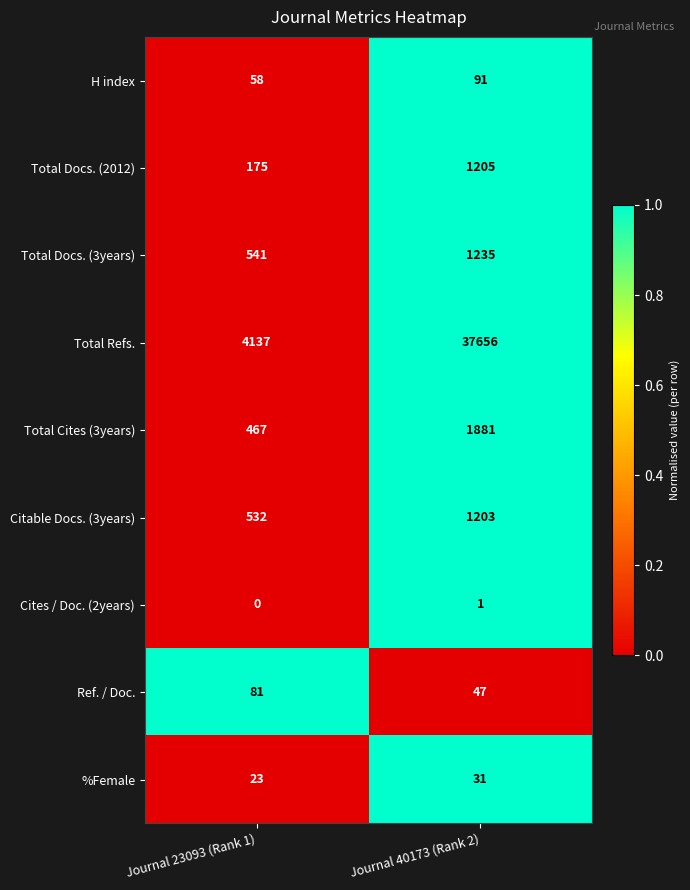

What is the spread (max minus min) of values at Journal 40173 (Rank 2)?

37655